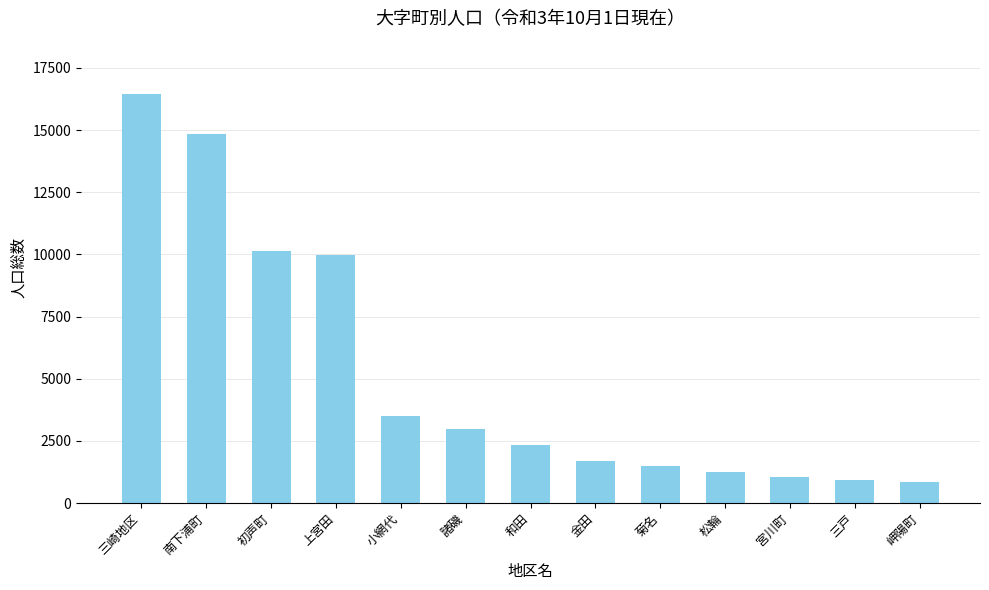

What is the value of the 7th bar from the left?

2349